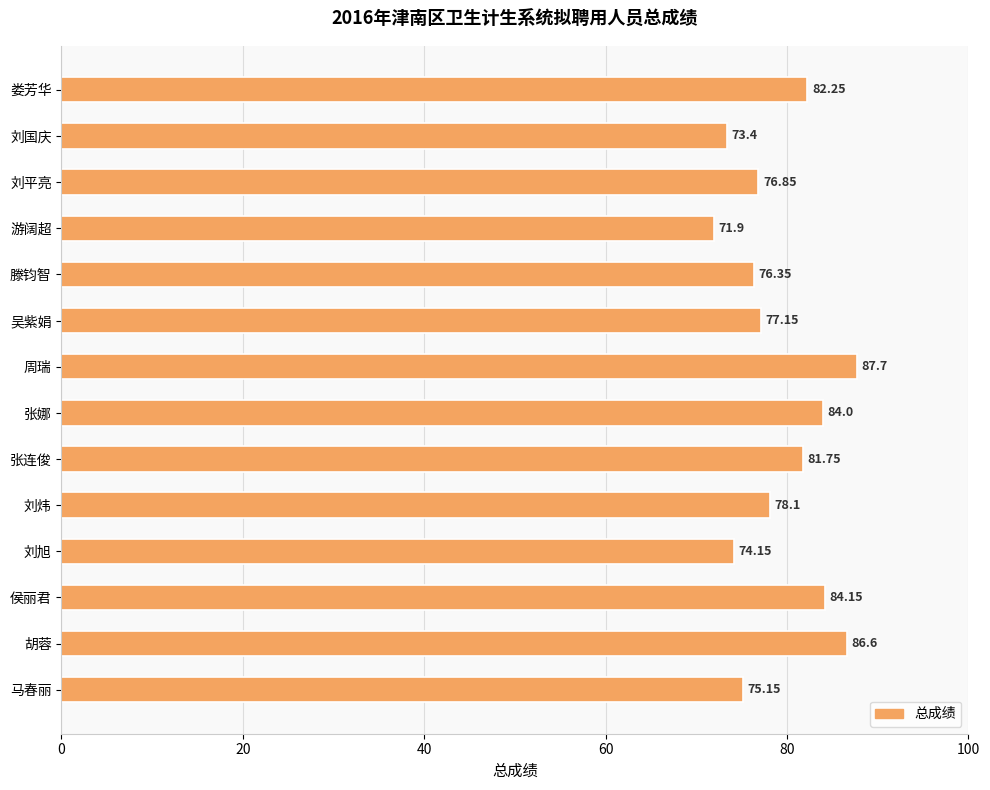

What is the label of the 2nd bar from the top?

刘国庆